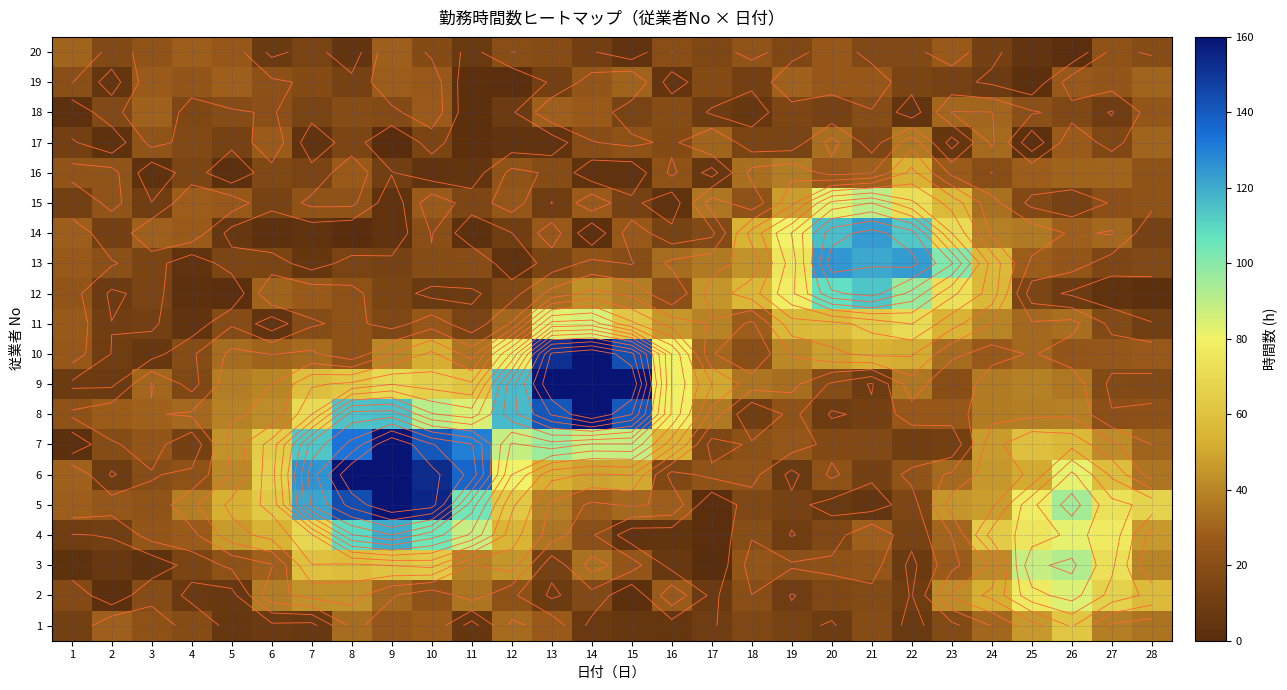

Which has a higher value, 4 or 13?

13